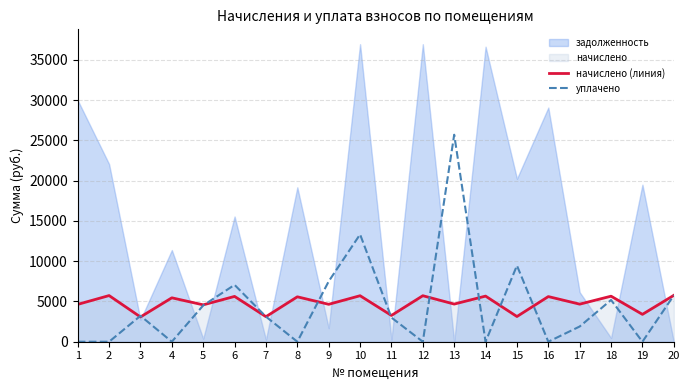

What is the highest value of the уплачено series?

25701.4